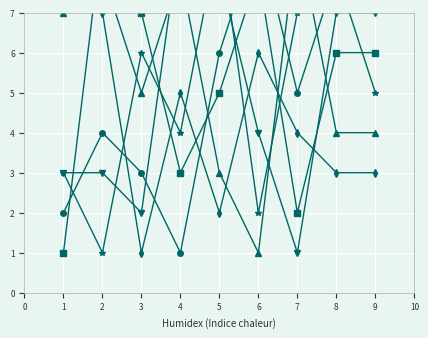

At which category does col_3 reach its first local valley?

4